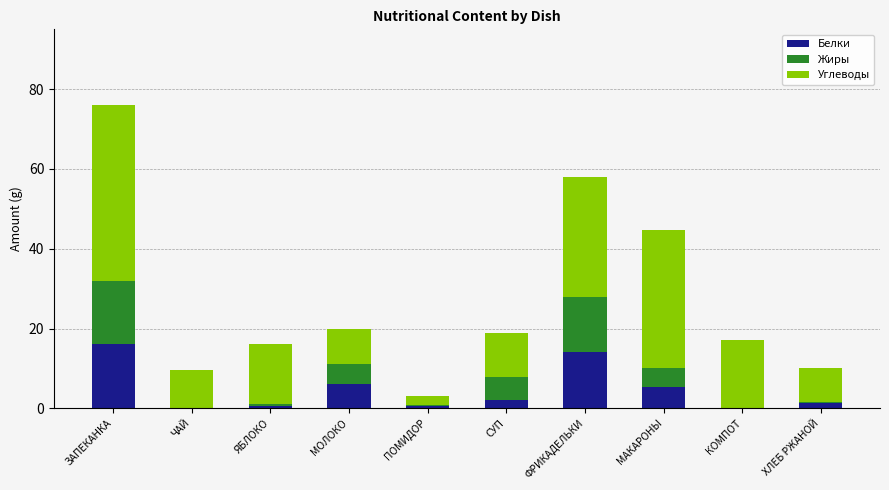

True or false: Белки has a value of 6.0 at МОЛОКО.

True